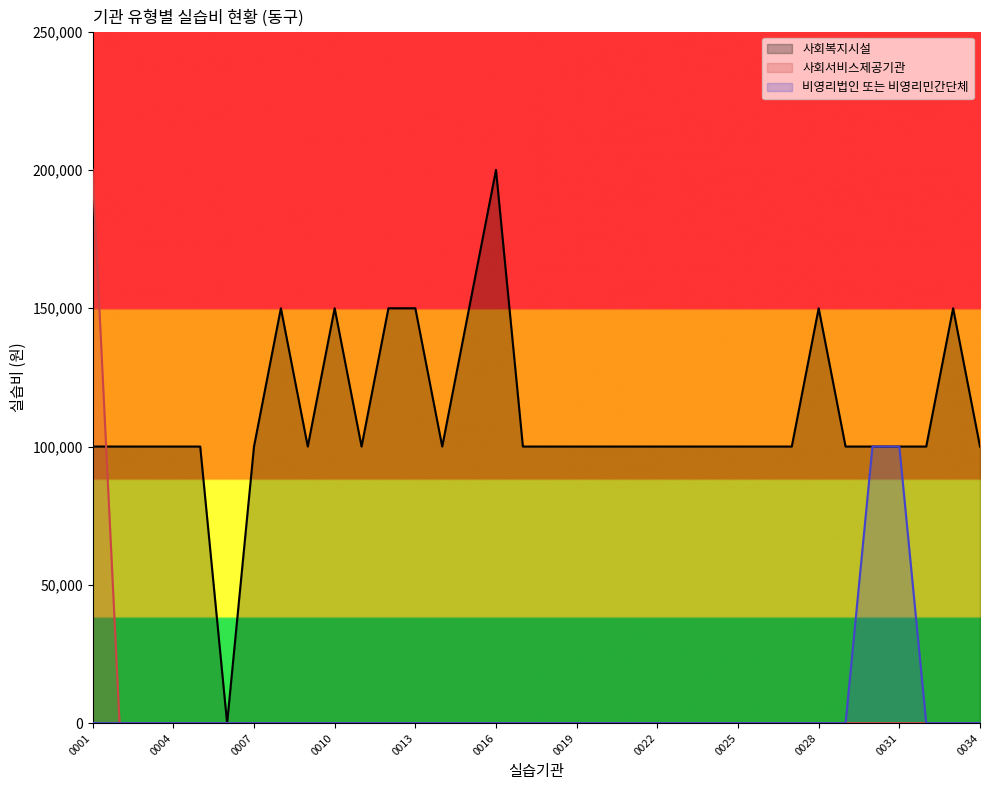

Is it true that 사회서비스제공기관 equals 117970 at 0016?

False